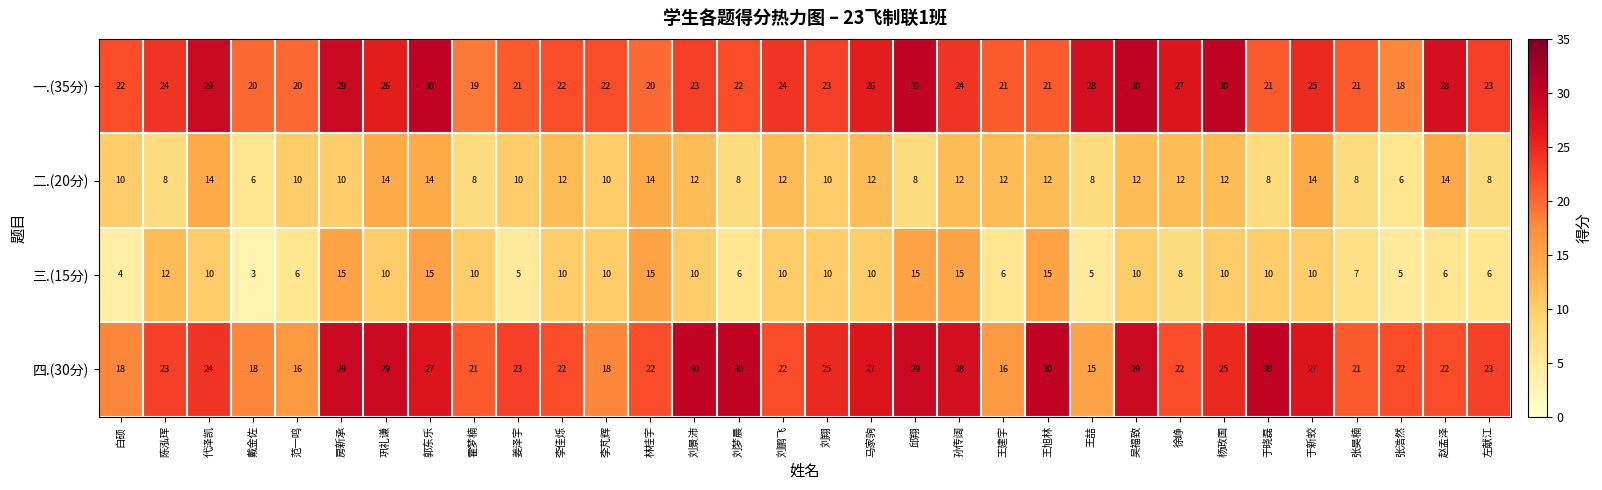

Is it true that 四.(30分) equals 32 at 陈泓珲?

False